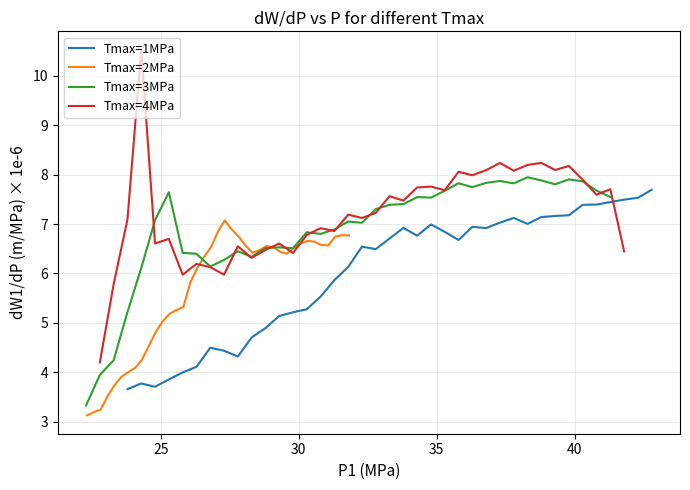

What are all the series names shown in the legend?

Tmax=1MPa, Tmax=2MPa, Tmax=3MPa, Tmax=4MPa